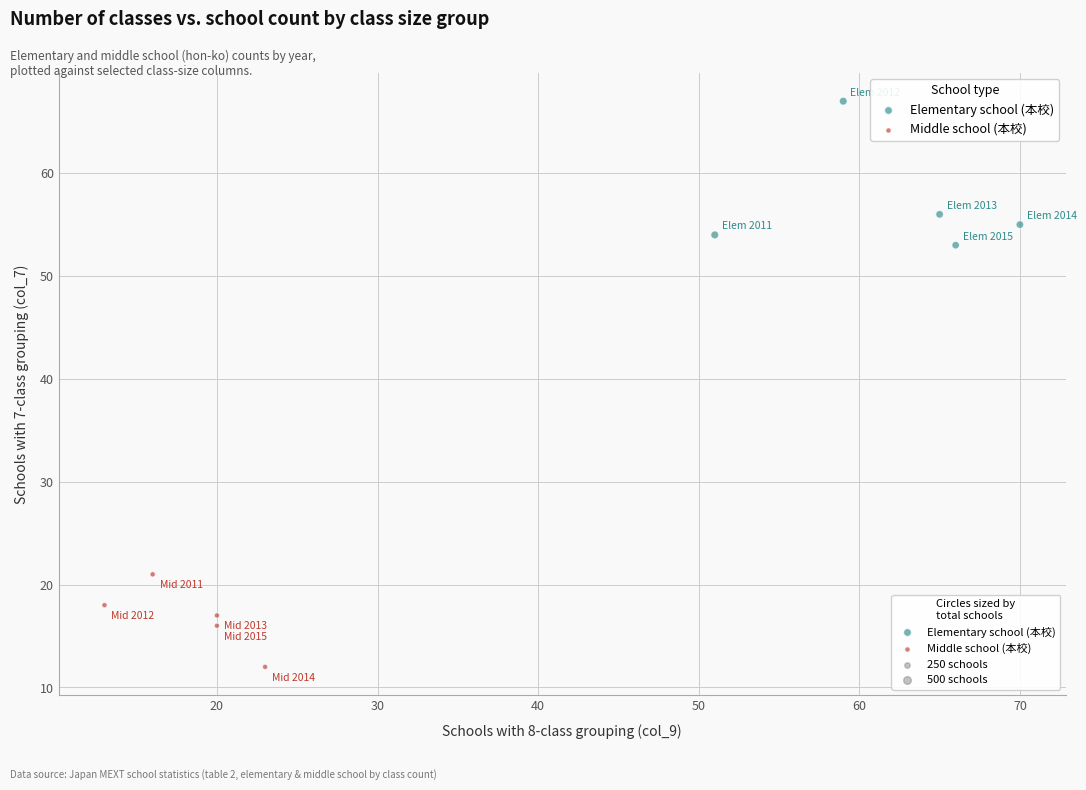

Which series reaches the maximum Y coordinate?

Elementary school (本校)